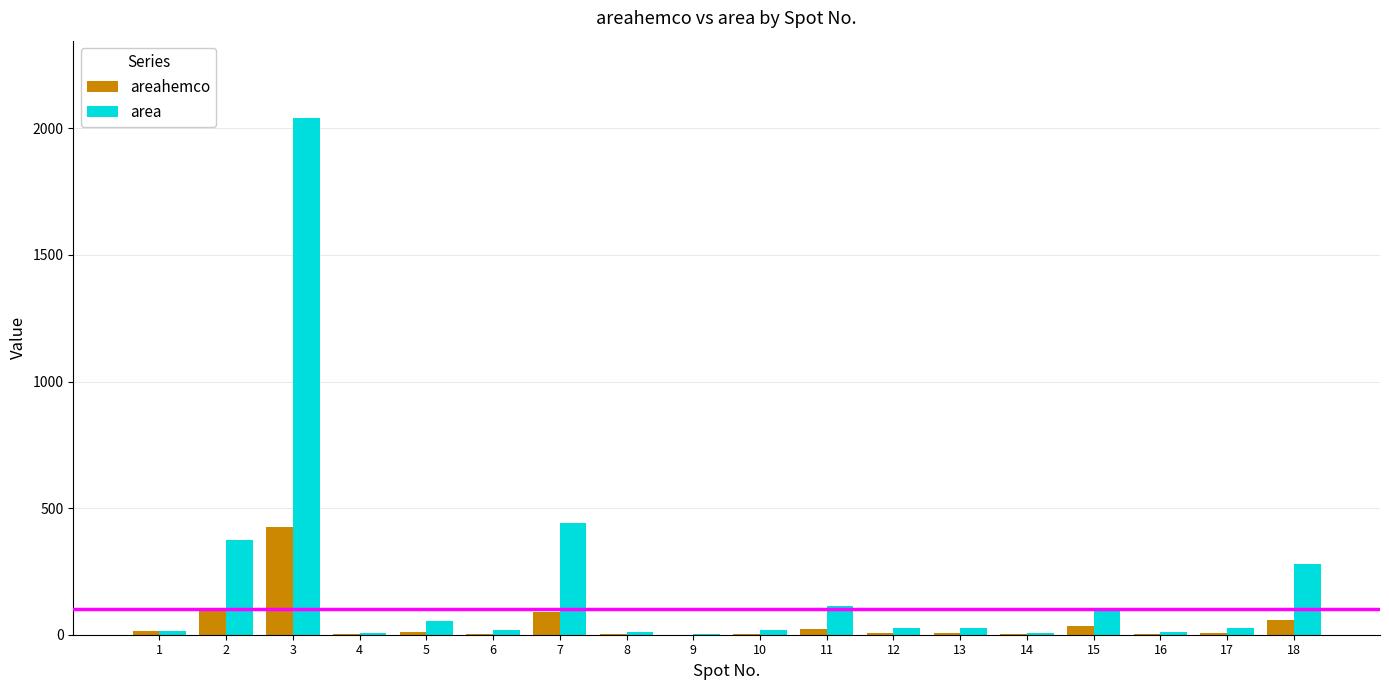

Between 2 and 8, which series saw the biggest shift?

area